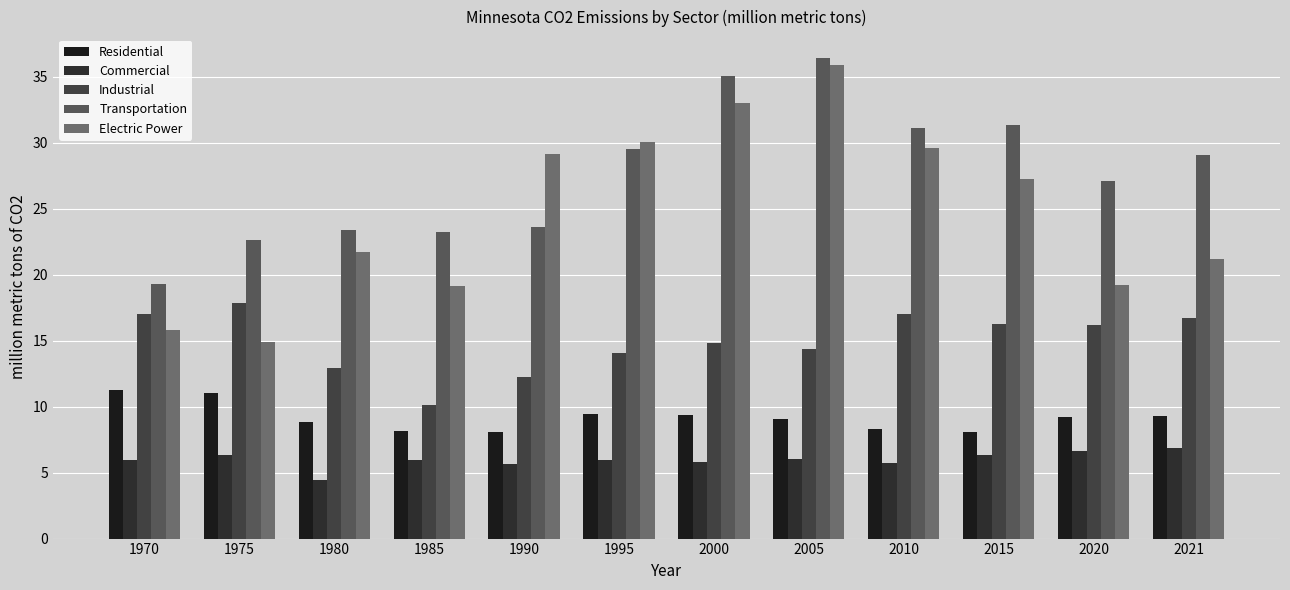

What is the average value of the Electric Power series?

24.8